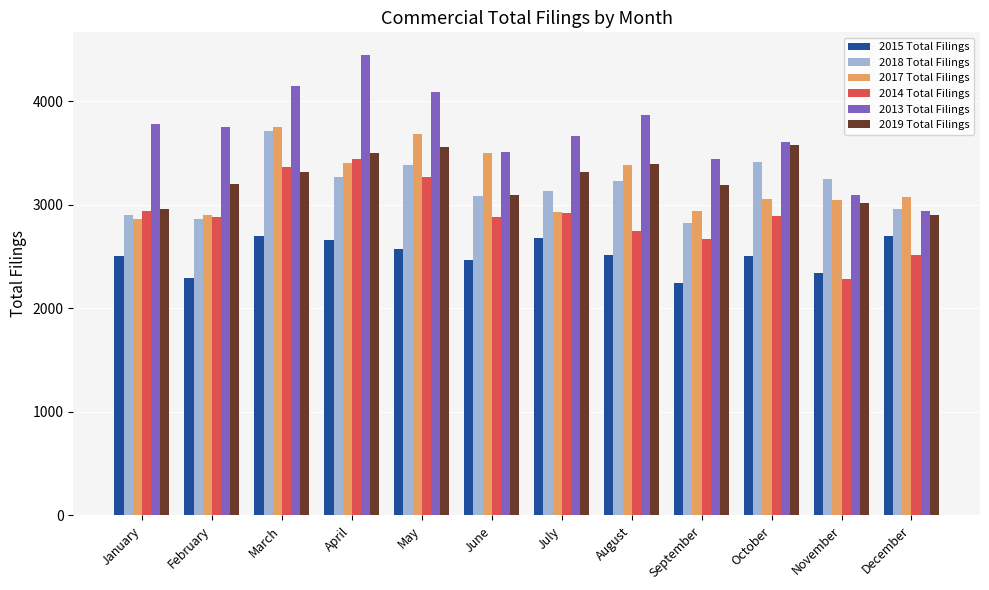

Which series has the largest total across all categories?

2013 Total Filings